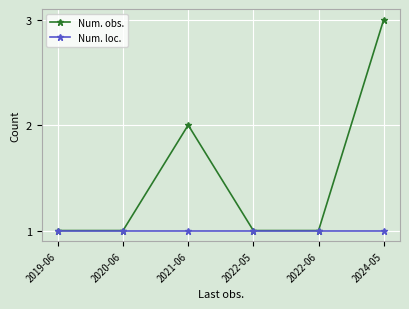

What is the sum of the Num. loc. values at 2019-06 and 2022-06?

2